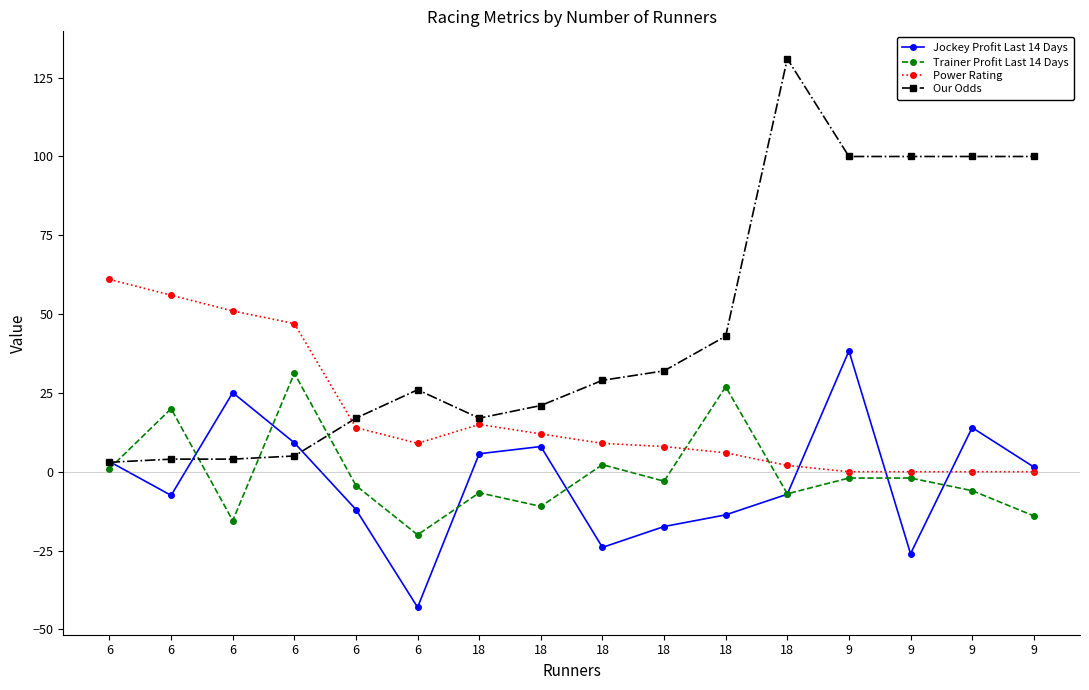

What is the sum of the Trainer Profit Last 14 Days values at 6 and 9?

14.0